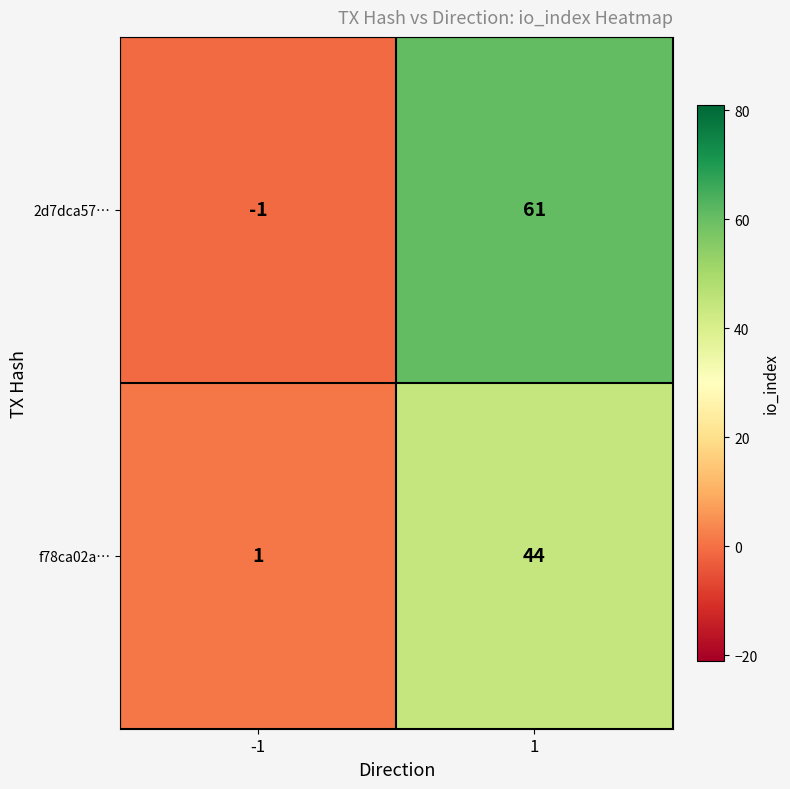

What is the total value across all series at 1?

105